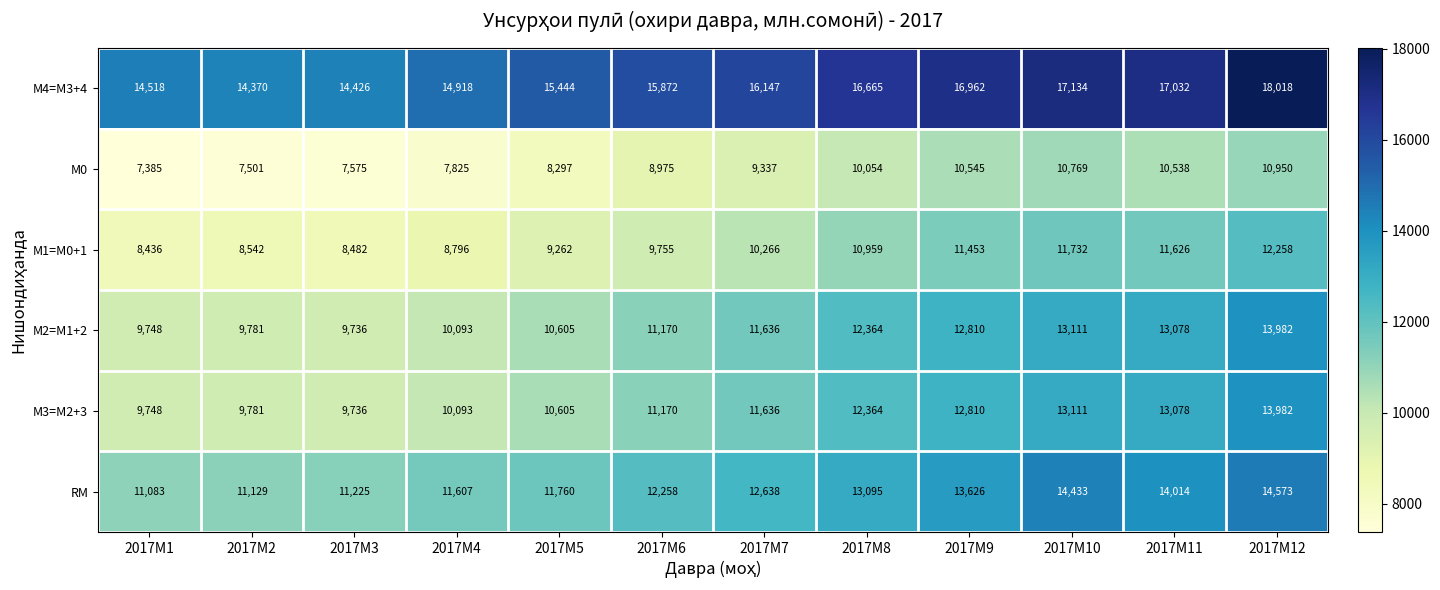

What is the total value across all series at 2017M1?

60918